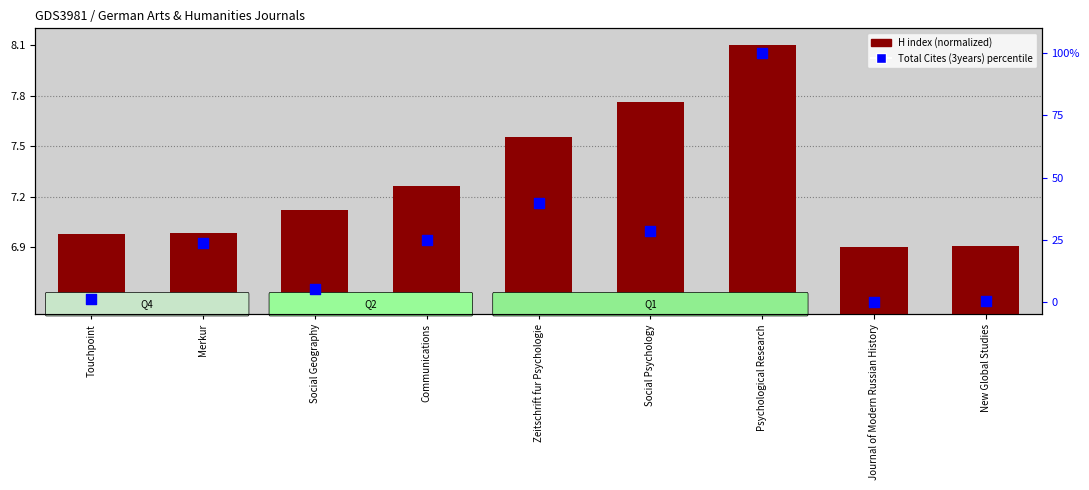

What is the total value across all series at Touchpoint?

8.3